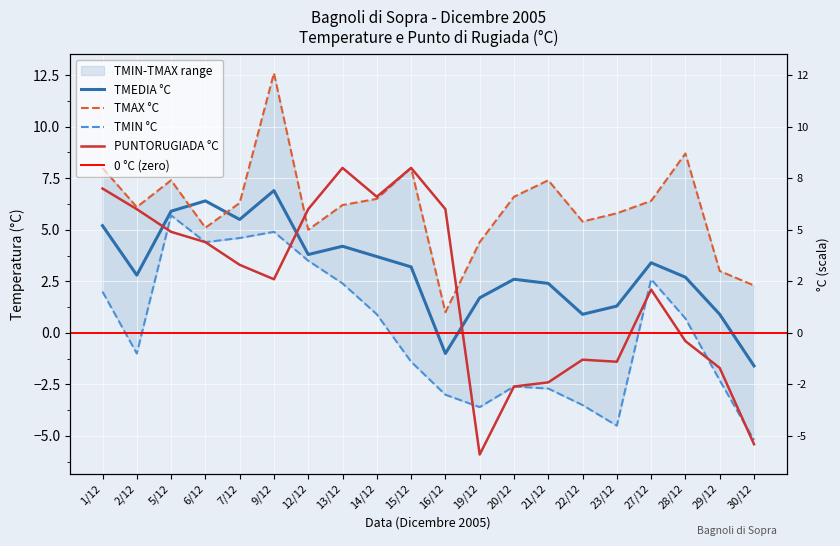

How many distinct data groups are displayed?

4